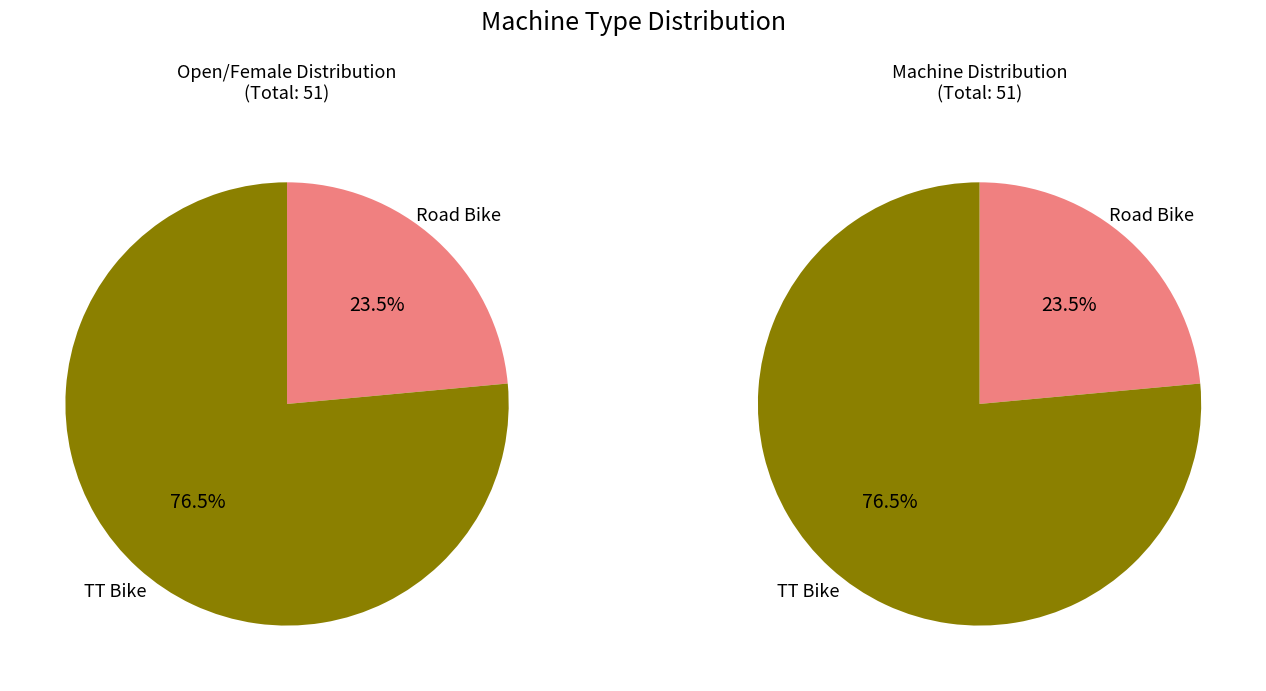

To the nearest percent, what percentage of the pie is TT Bike?

76%